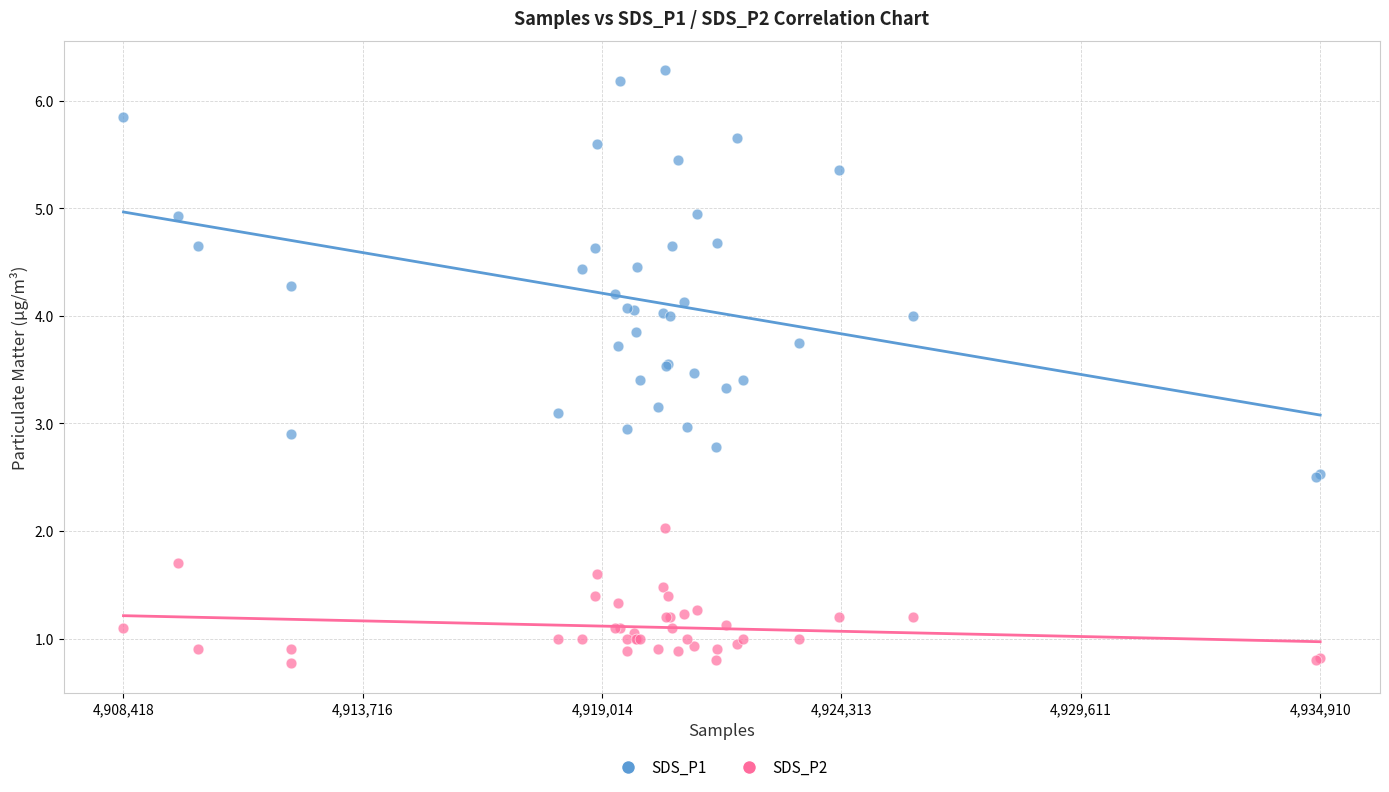

Which series contains the lowest Y value?

SDS_P2